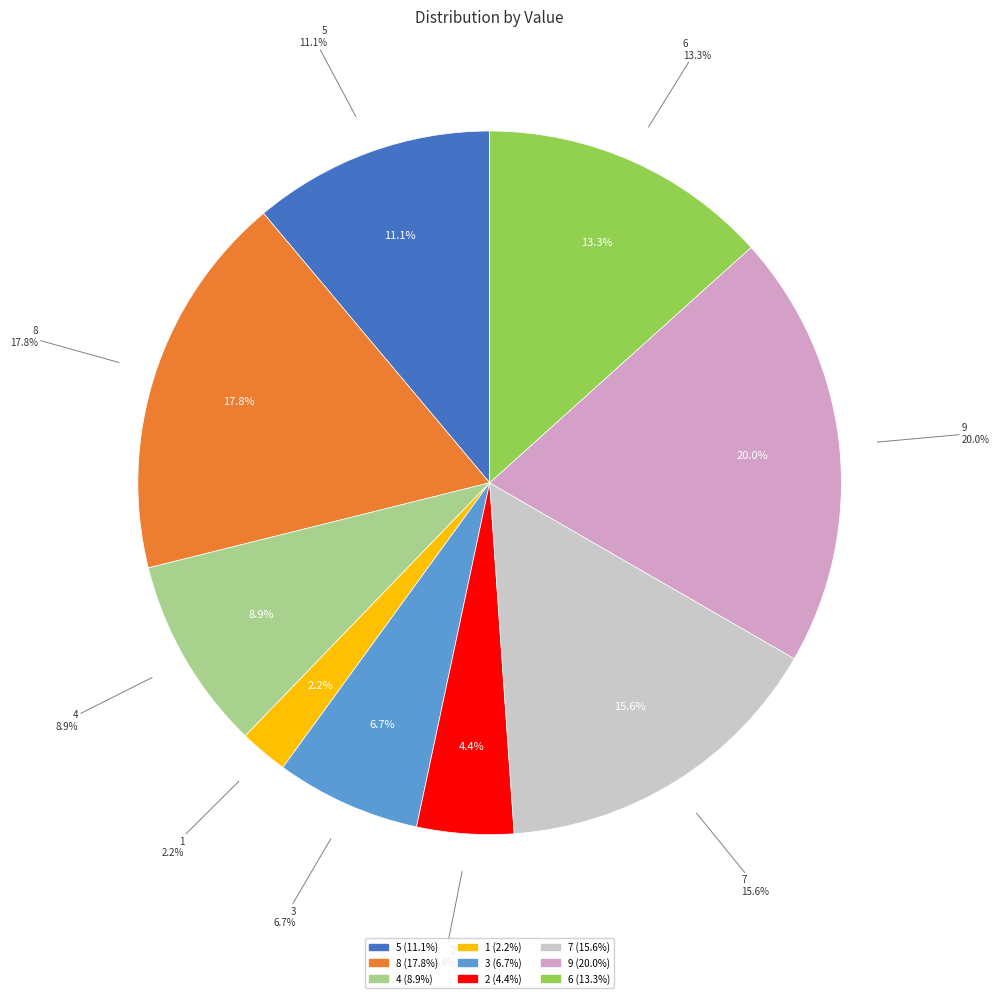

How many slices are in this pie chart?

9